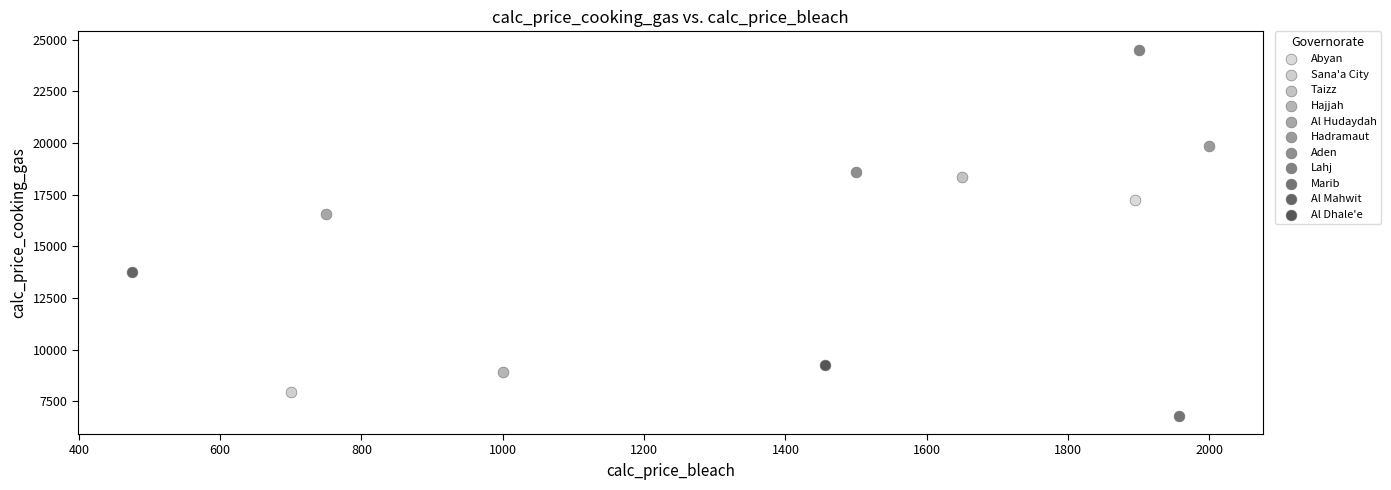

Which series reaches the minimum Y coordinate?

Marib